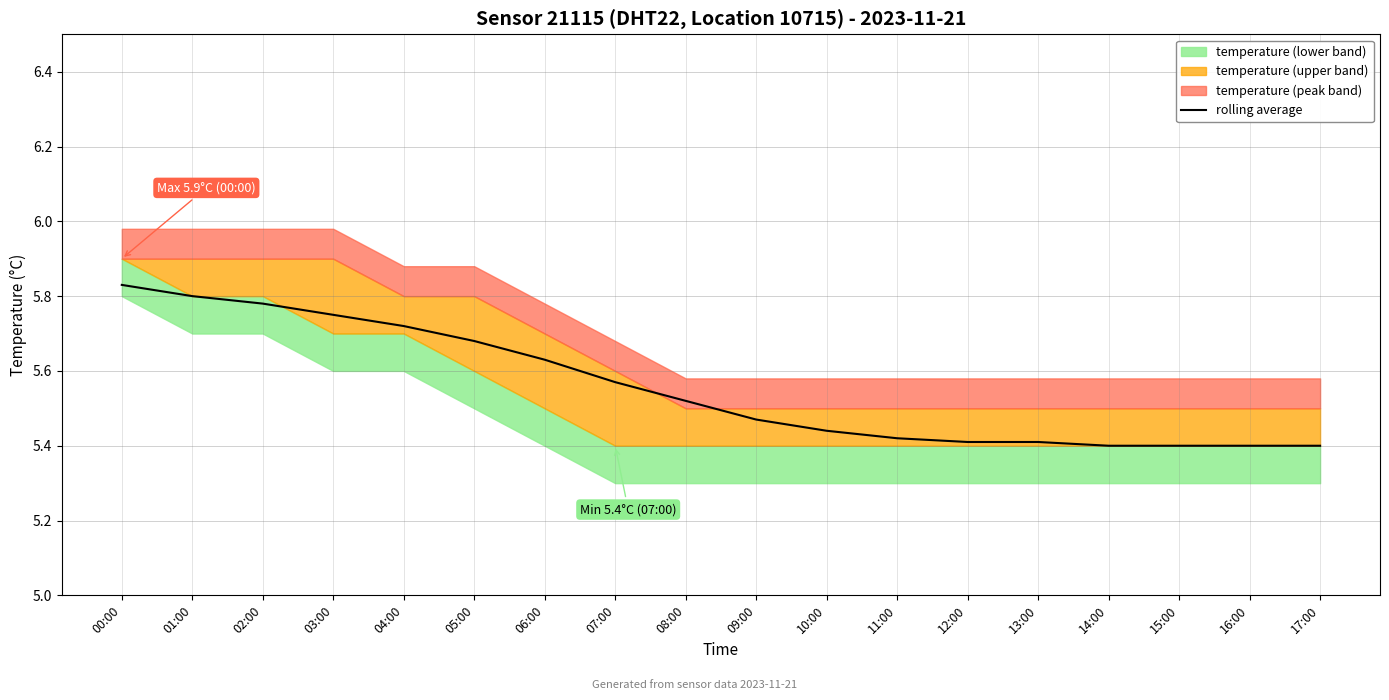

Approximately how many times larger is the value at 08:00 compared to 09:00?

1.0